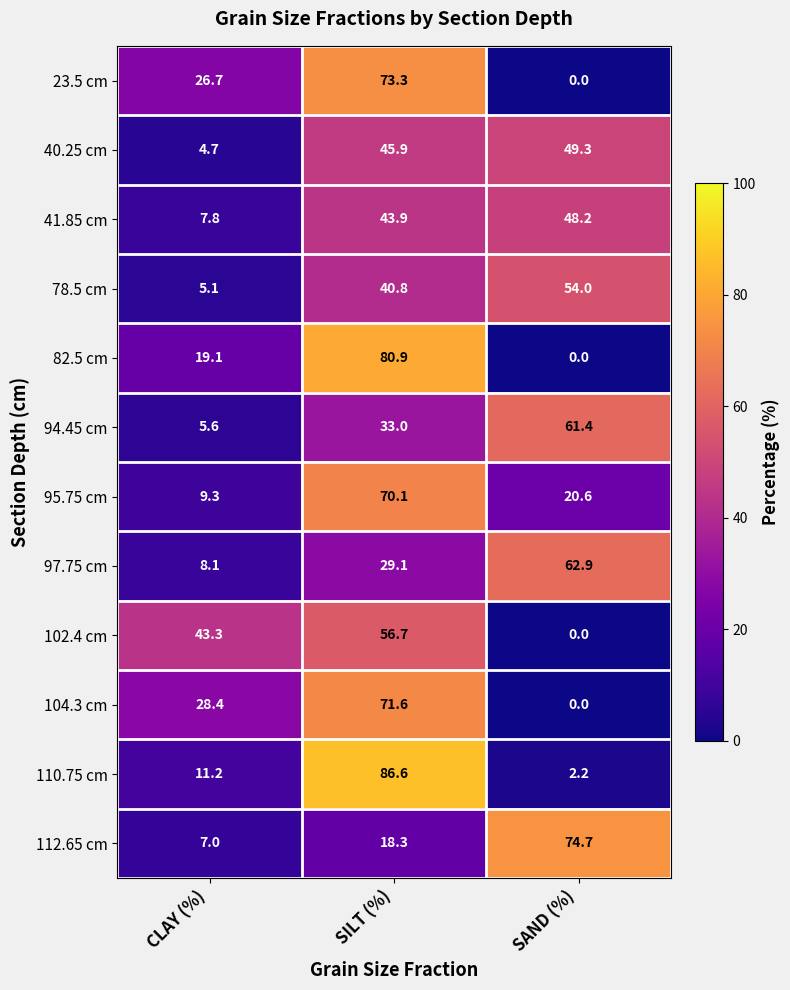

What is the difference between the maximum and minimum values in the 94.45 cm series?

55.8